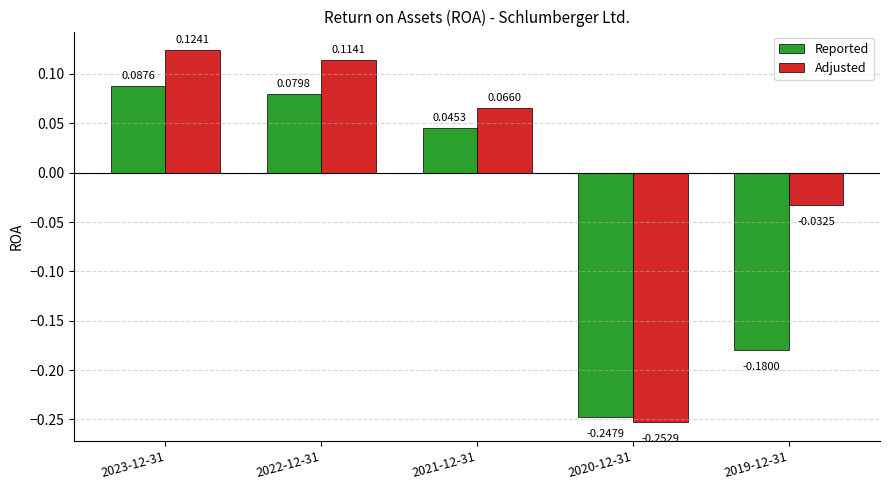

What position from the right is 2022-12-31?

4